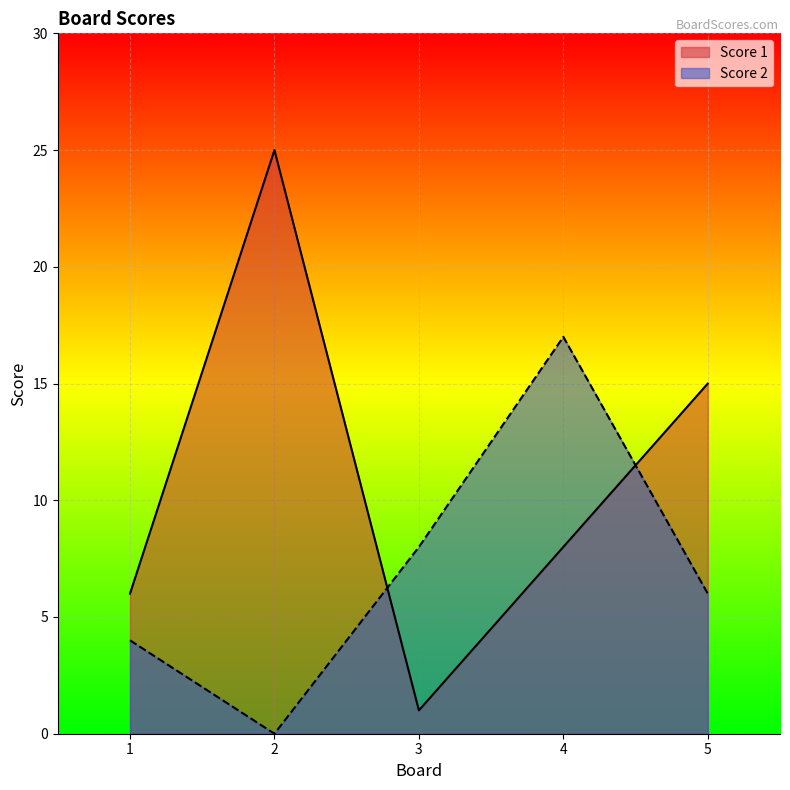

What is the total value across all series at 5?

21